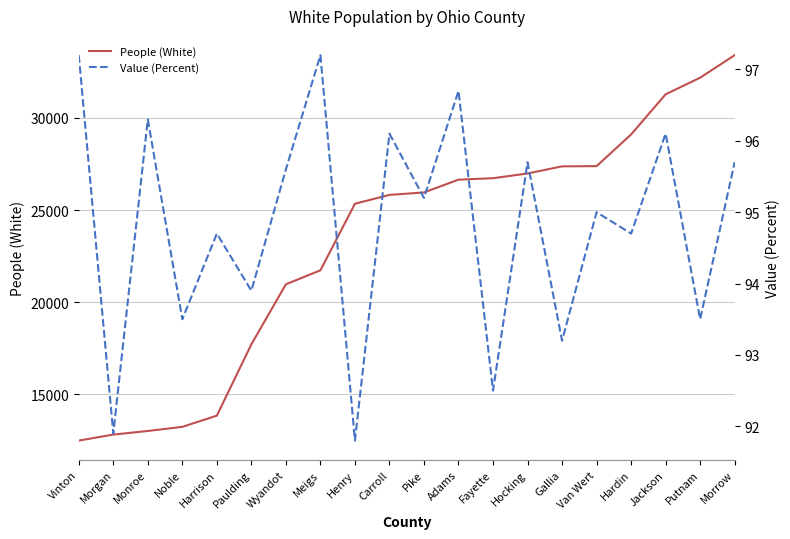

Between Vinton and Harrison, which series saw the biggest shift?

People (White)